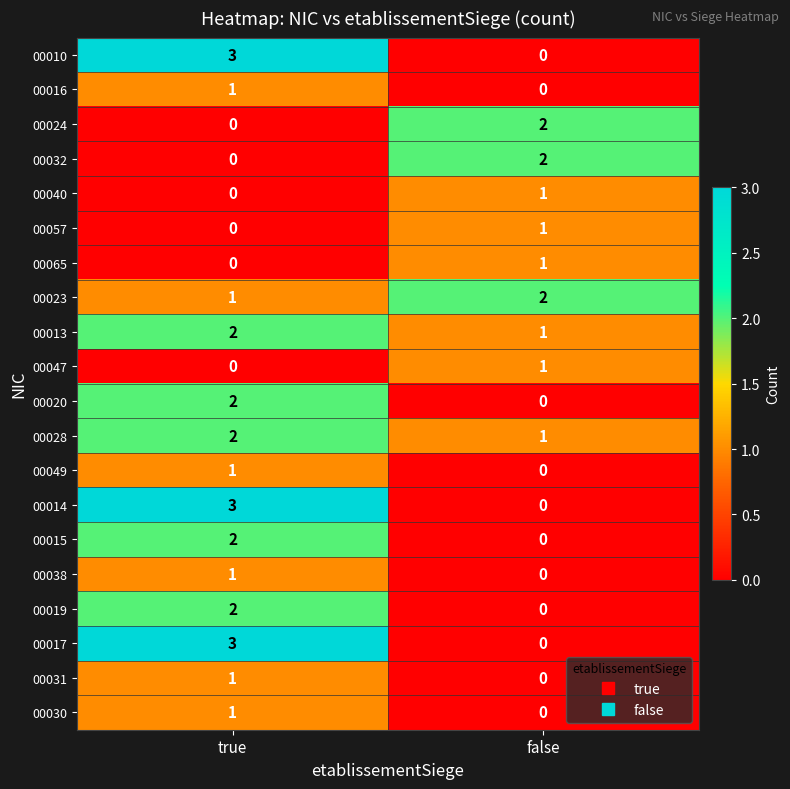

Count the number of categories in the chart.

2